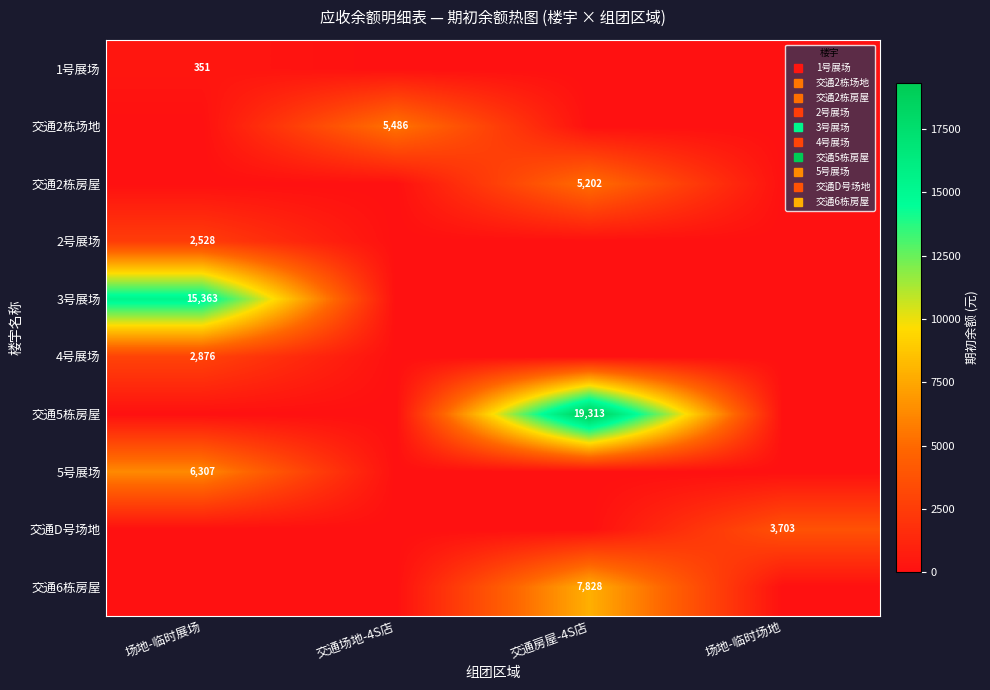

What is the difference between the maximum and minimum values in the 交通2栋场地 series?

5486.5